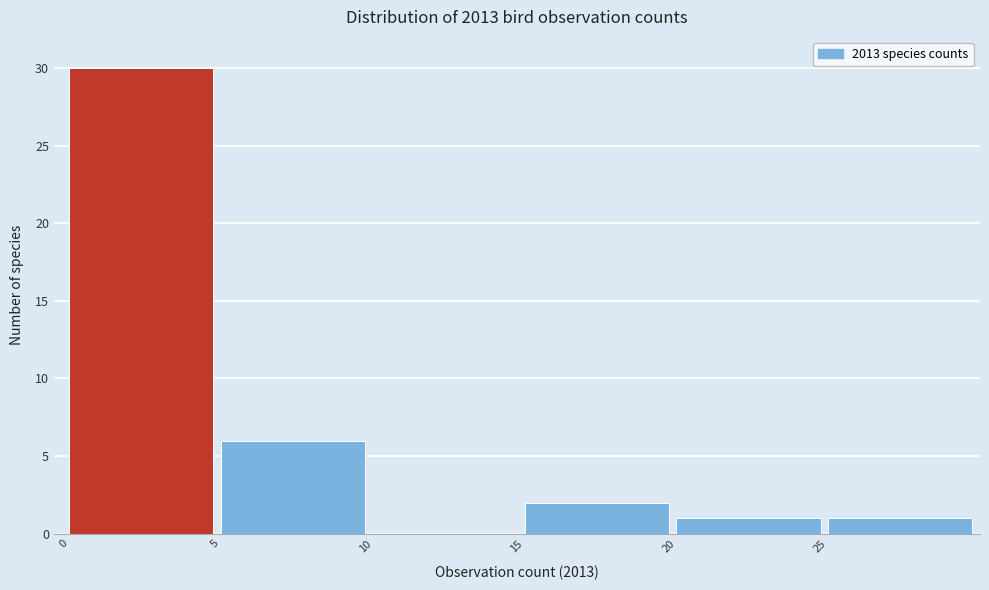

Reading left to right, transcribe this chart: for each bar, give the range it covers on the x-axis and its height. The values are not printed on the chart, so give them approximately, as read against the axis.

0 to 5: 30
5 to 10: 6
10 to 15: 0
15 to 20: 2
20 to 25: 1
25 to 30: 1